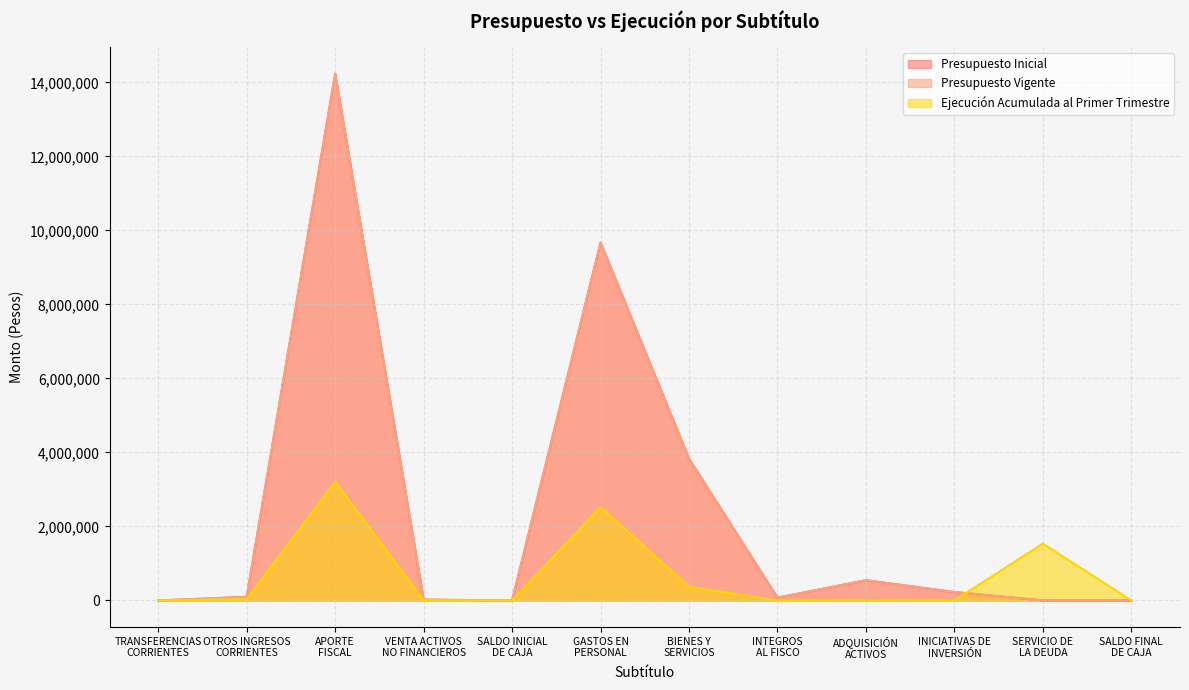

At which category does Presupuesto Vigente reach its first local valley?

SALDO INICIAL
DE CAJA